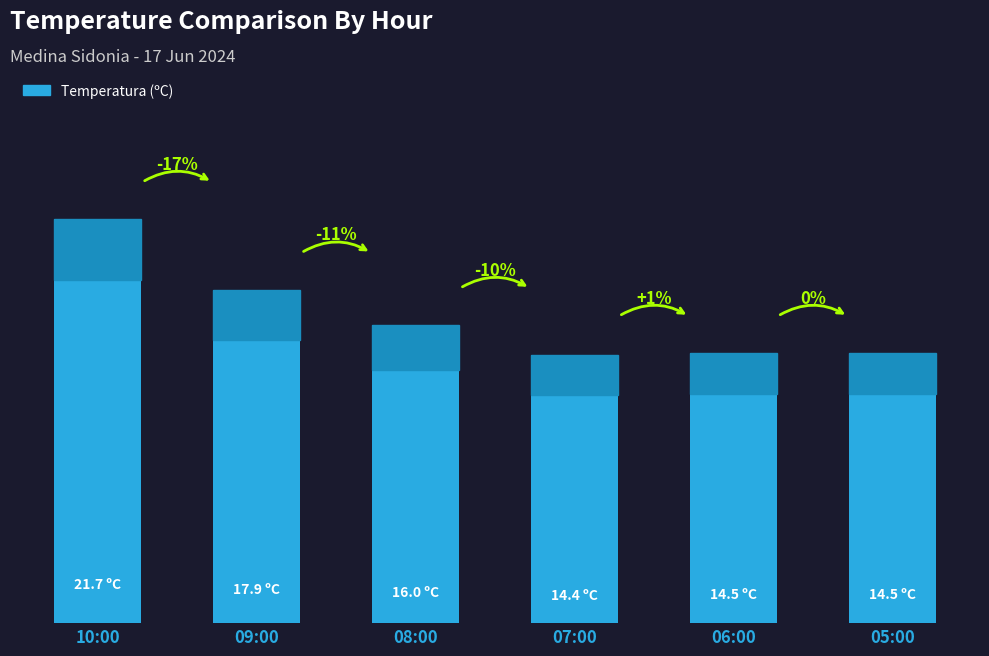

What is the difference between the values at 08:00 and 10:00?

5.7